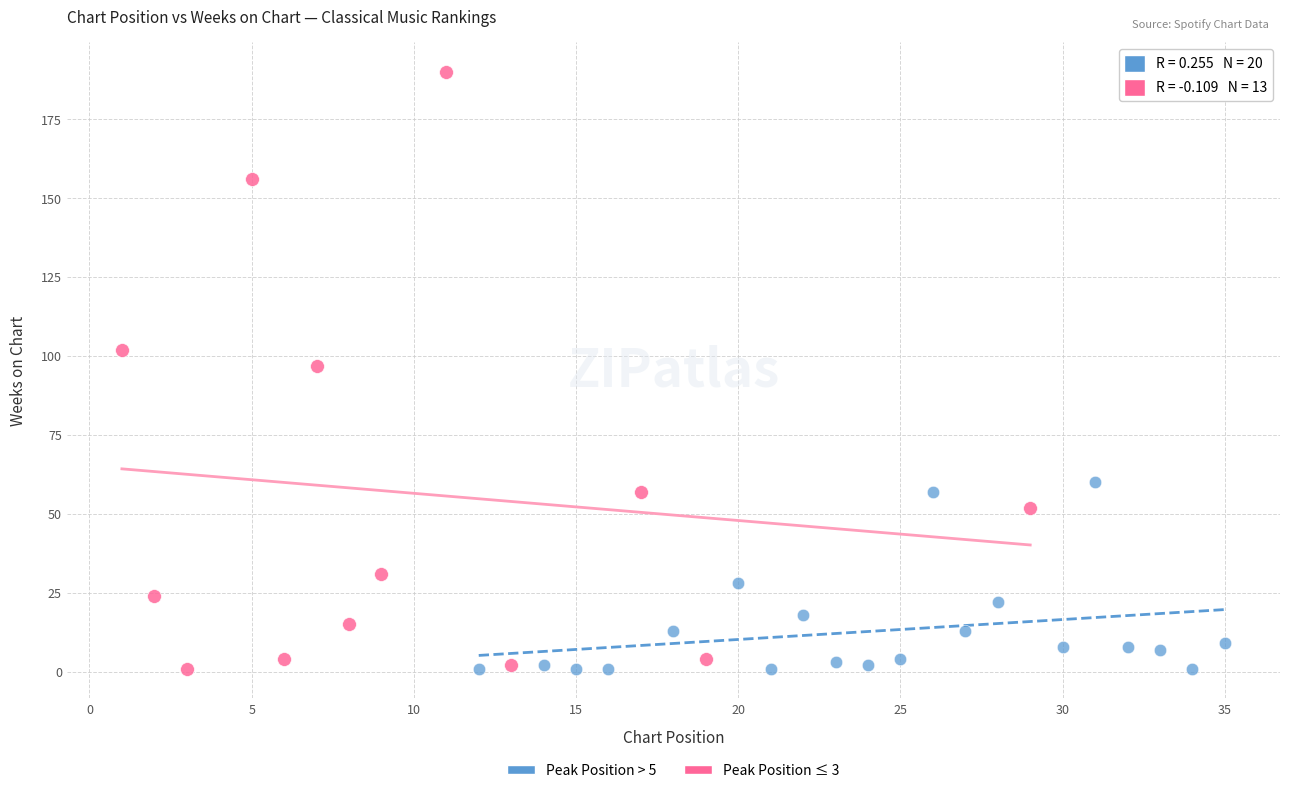

Which series contains the highest Y value?

Peak Position ≤ 3